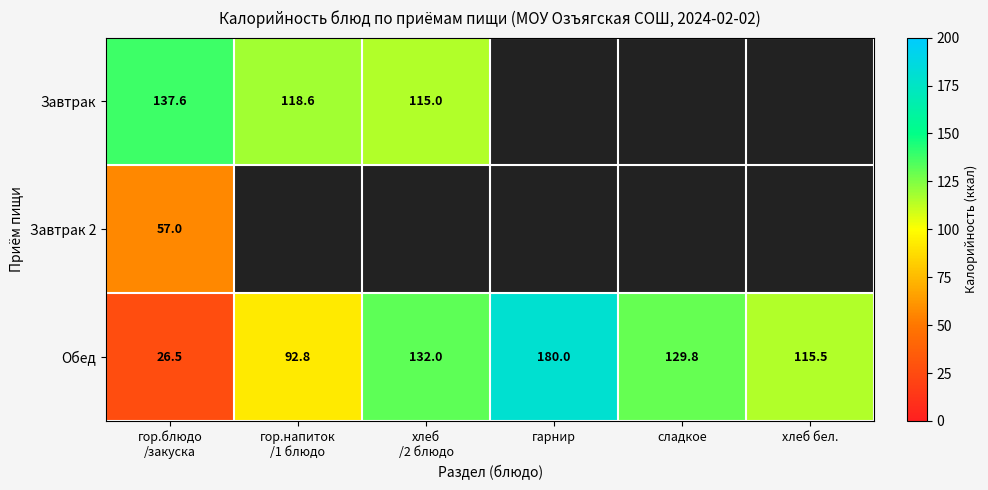

What is the lowest value of the Обед series?

26.5